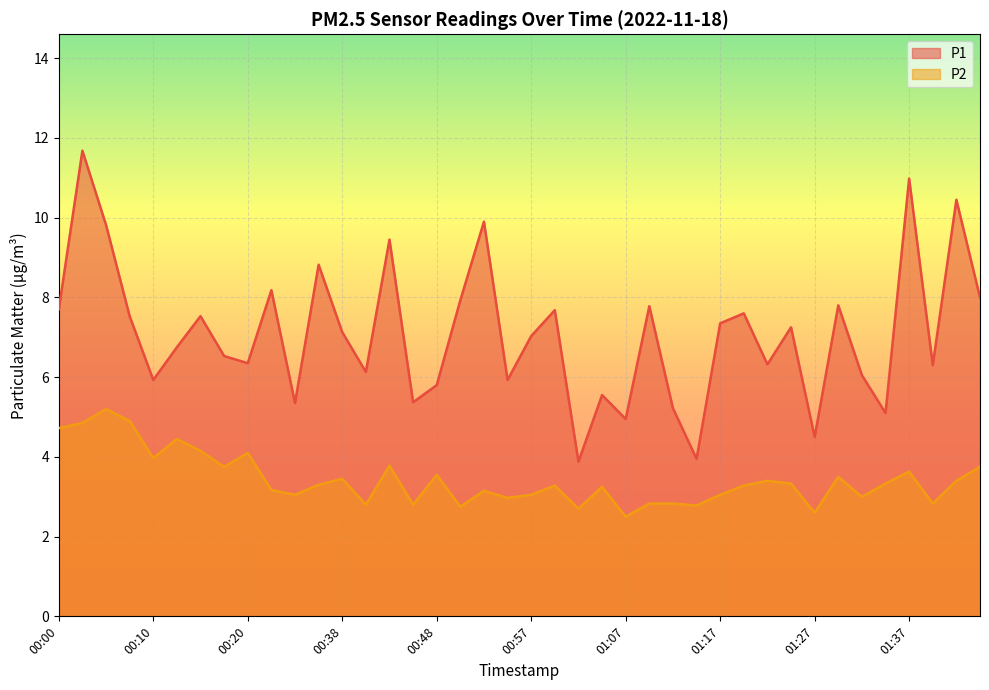

Which series has the largest total across all categories?

P1